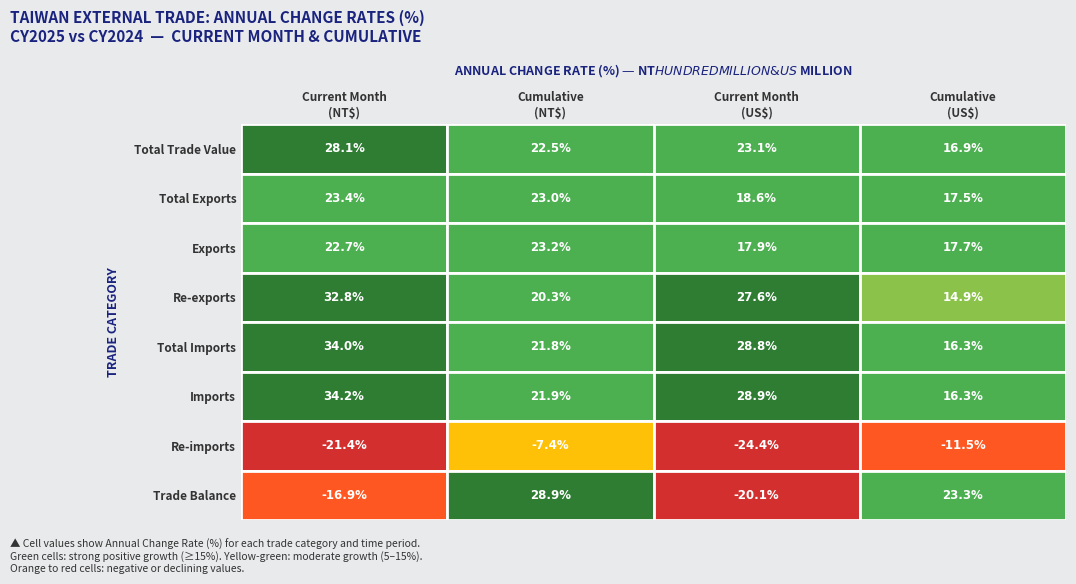

What is the lowest value of the Re-imports series?

-24.4